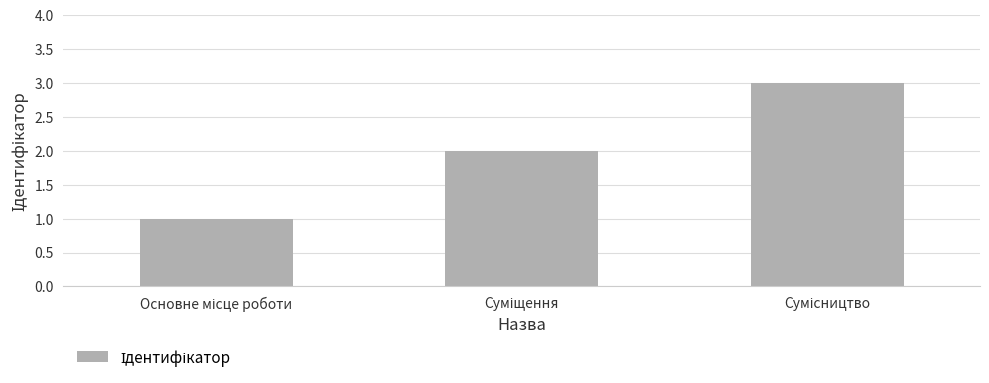

What is the sum of all values?

6